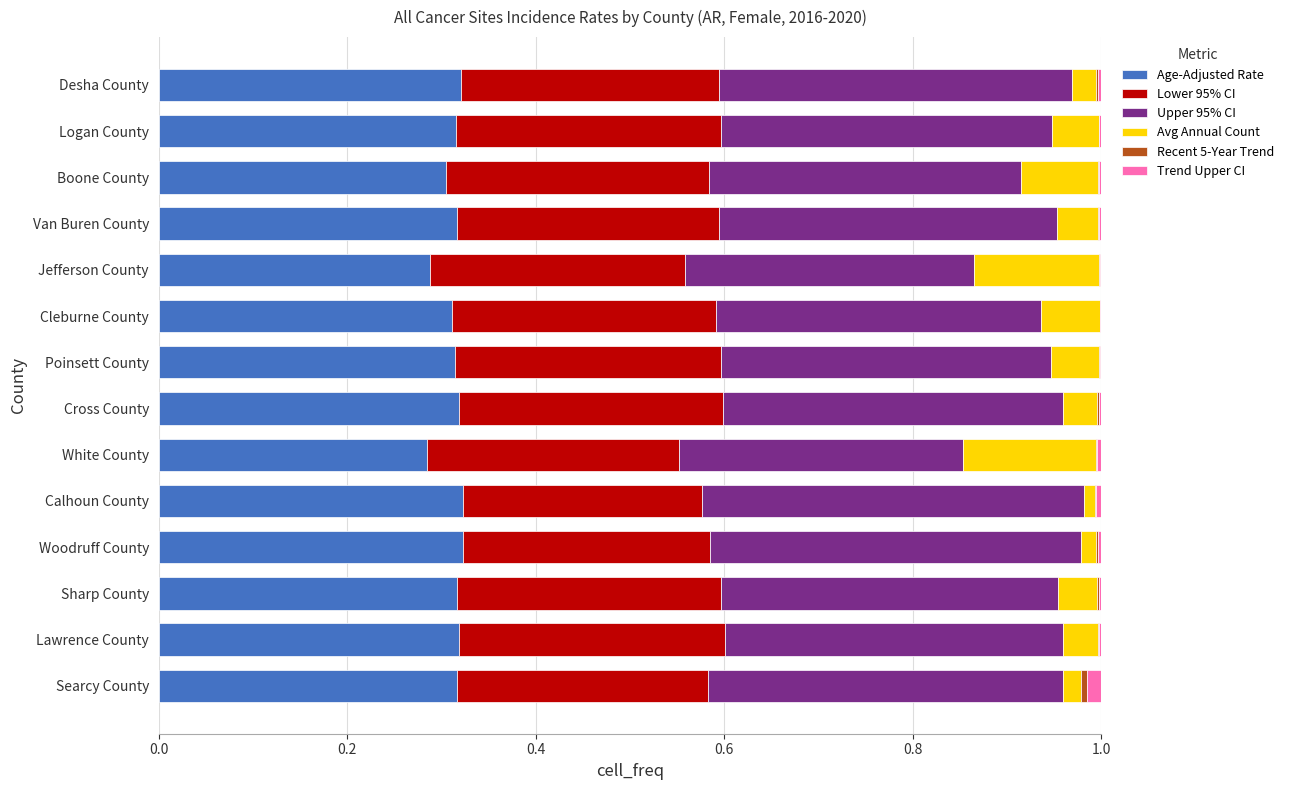

Count the Age-Adjusted Rate values in the range 0 to 1.

14